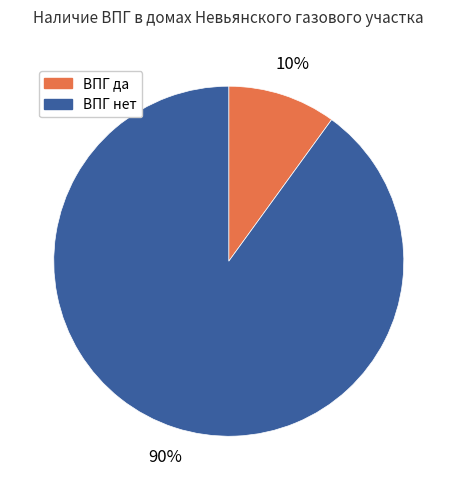

How many slices are in this pie chart?

2